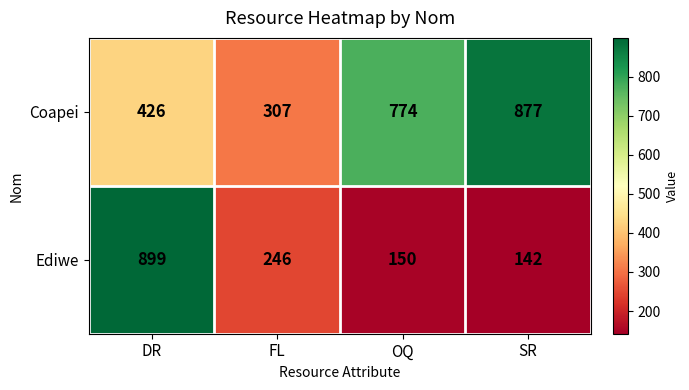

What is the smallest value displayed?

142